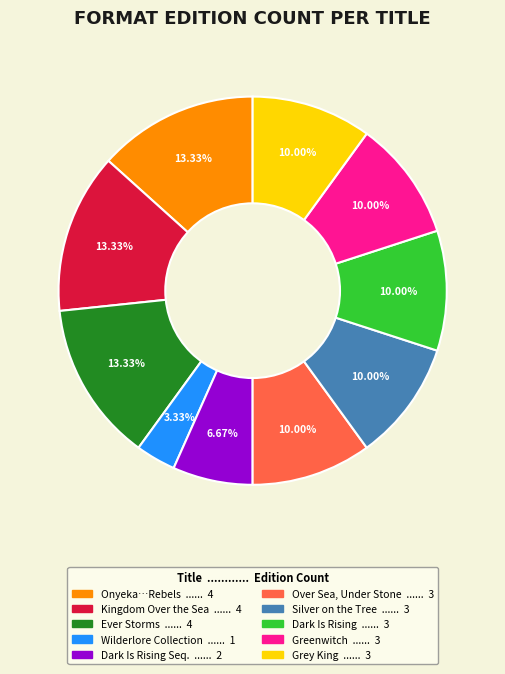

How many segments does this pie chart have?

10